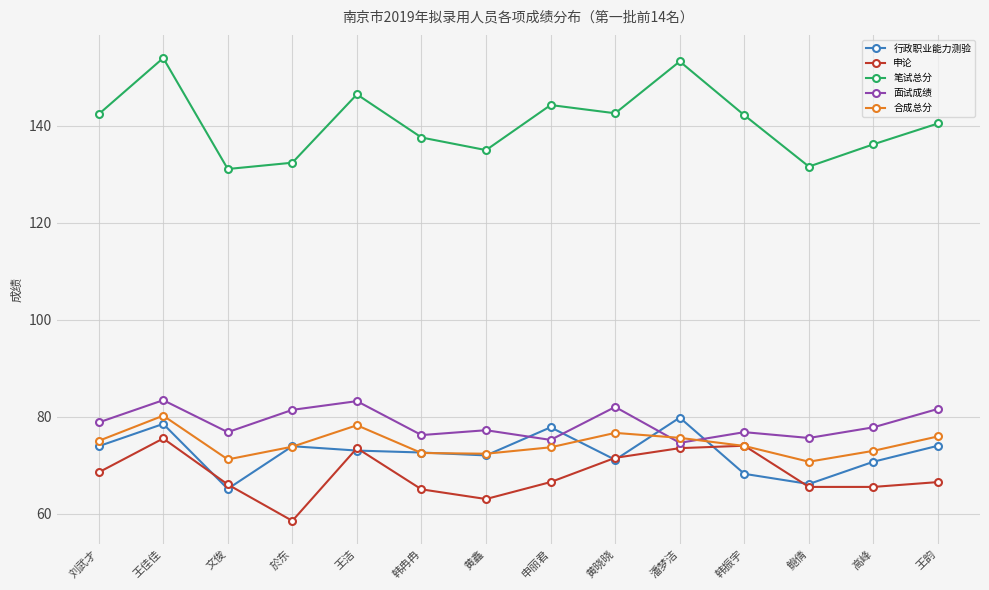

What is the value of the 面试成绩 point at the 8th from the left?

75.2